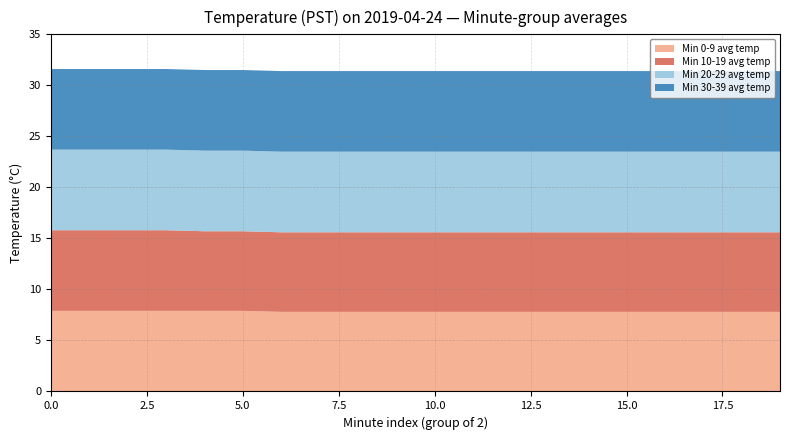

Reading right to left, list all the values displayed in this chart.

Min 0-9 avg temp: 19=7.8	18=7.8	17=7.8	16=7.8	15=7.8	14=7.8	13=7.8	12=7.8	11=7.8	10=7.8	9=7.8	8=7.8	7=7.8	6=7.8	5=7.9	4=7.9	3=7.9	2=7.9	1=7.9	0=7.9
Min 10-19 avg temp: 19=7.8	18=7.8	17=7.8	16=7.8	15=7.8	14=7.8	13=7.8	12=7.8	11=7.8	10=7.8	9=7.8	8=7.8	7=7.8	6=7.8	5=7.8	4=7.8	3=7.9	2=7.9	1=7.9	0=7.9
Min 20-29 avg temp: 19=7.9	18=7.9	17=7.9	16=7.9	15=7.9	14=7.9	13=7.9	12=7.9	11=7.9	10=7.9	9=7.9	8=7.9	7=7.9	6=7.9	5=7.9	4=7.9	3=7.9	2=7.9	1=7.9	0=7.9
Min 30-39 avg temp: 19=7.9	18=7.9	17=7.9	16=7.9	15=7.9	14=7.9	13=7.9	12=7.9	11=7.9	10=7.9	9=7.9	8=7.9	7=7.9	6=7.9	5=7.9	4=7.9	3=7.9	2=7.9	1=7.9	0=7.9